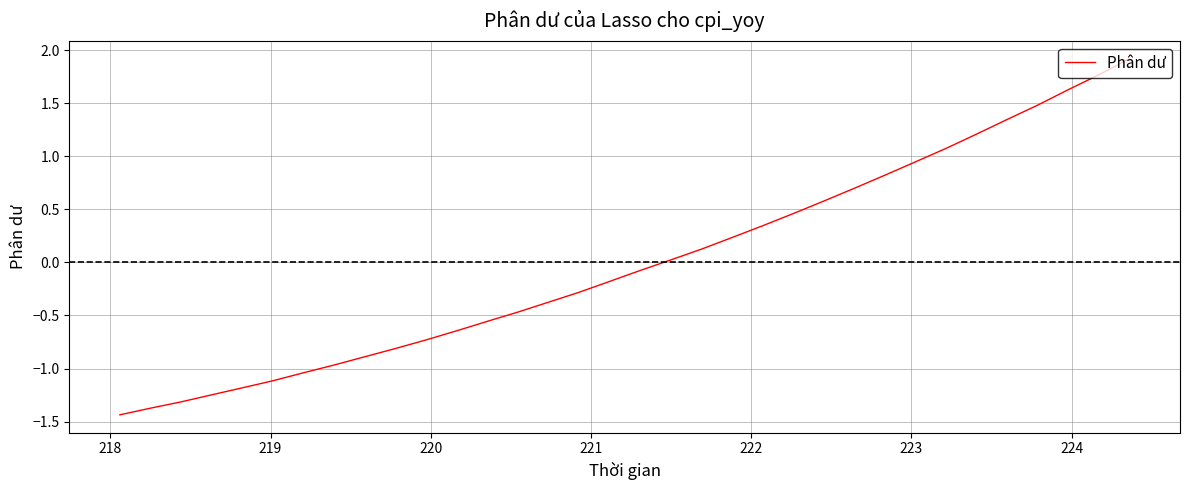

What is the maximum value shown in the chart?

1.9